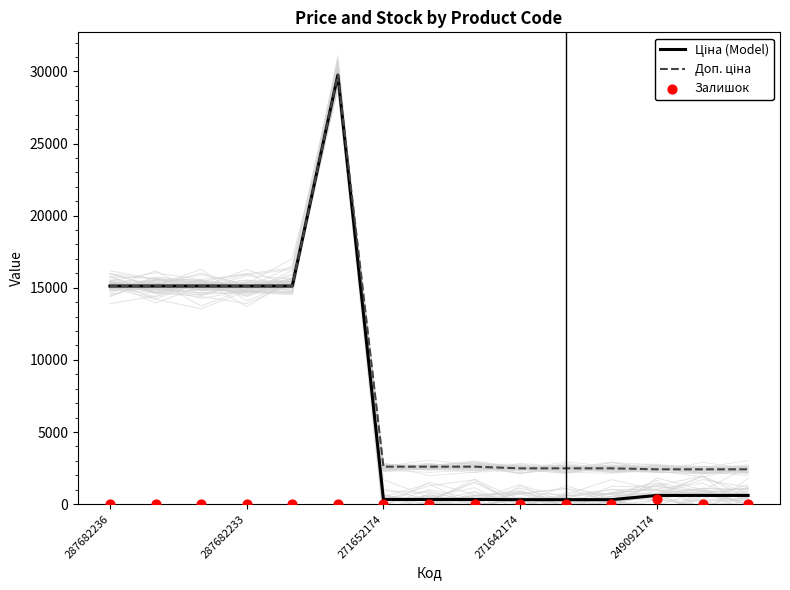

At how many categories does at least one series exceed 12535?

6